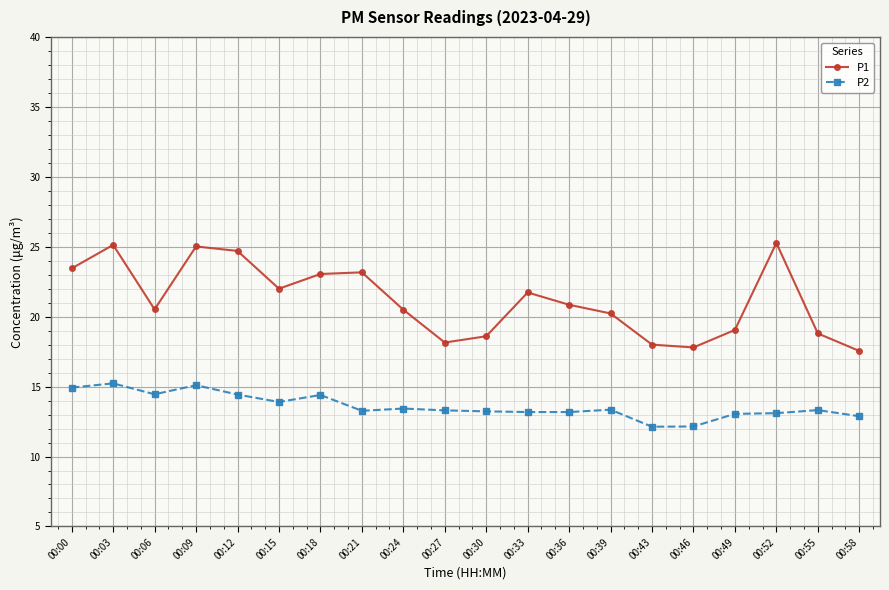

What are all the series names shown in the legend?

P1, P2